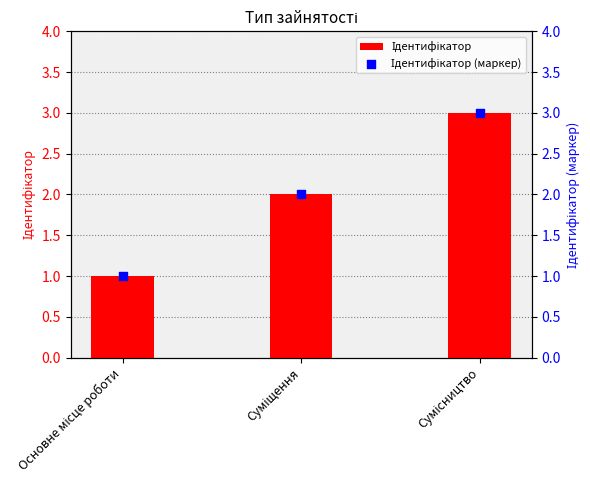

Which series reaches the maximum Y coordinate?

Ідентифікатор